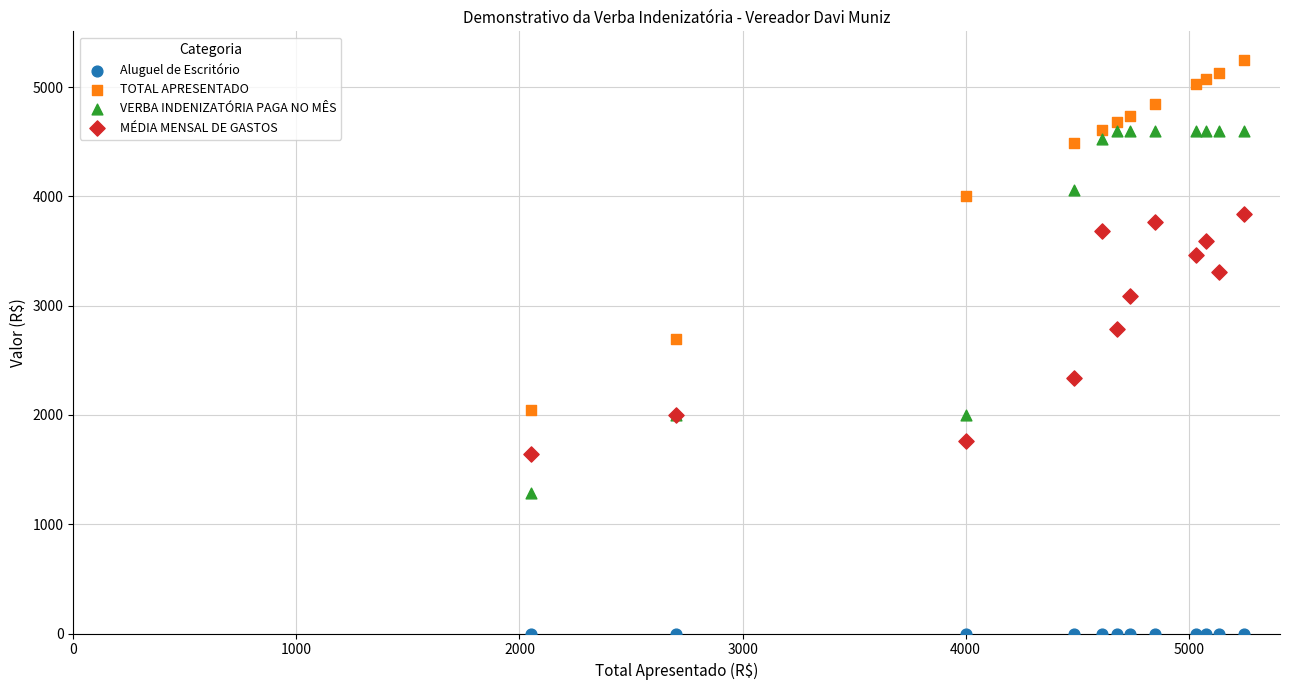

What are all the series names shown in the legend?

Aluguel de Escritório, TOTAL APRESENTADO, VERBA INDENIZATÓRIA PAGA NO MÊS, MÉDIA MENSAL DE GASTOS